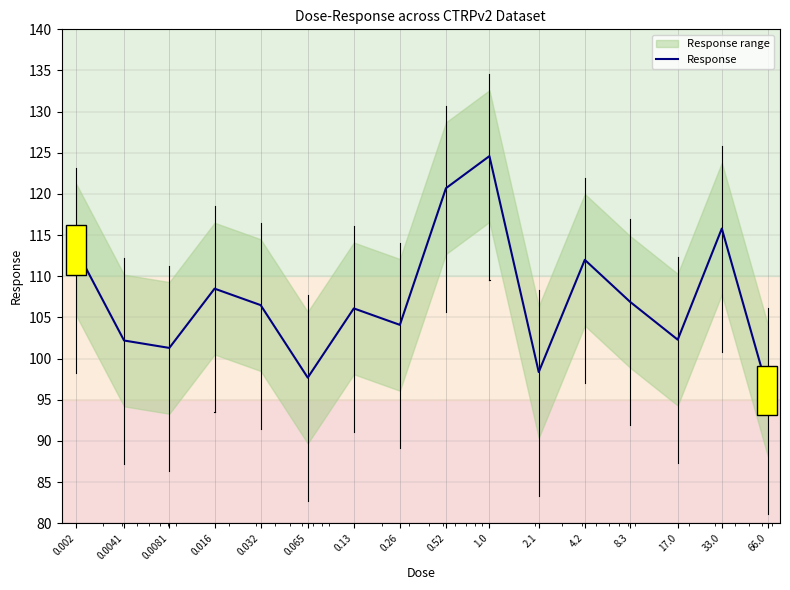

What is the difference between the maximum and second lowest values?

26.9